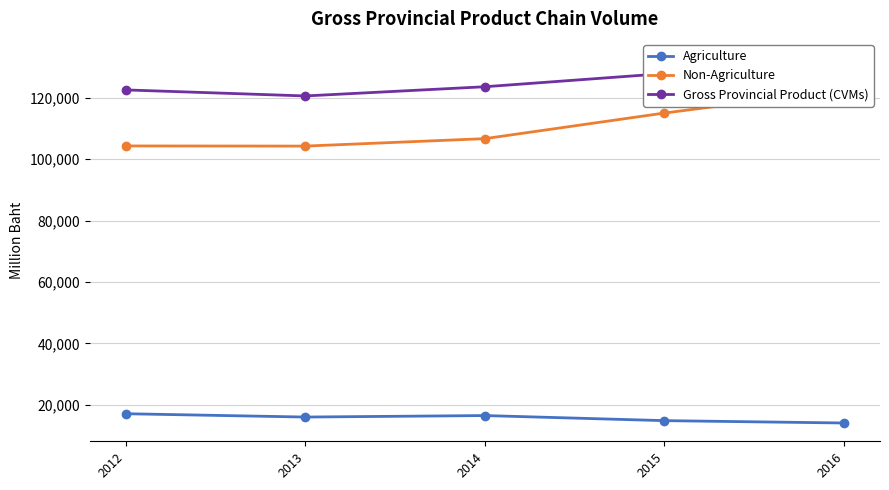

List the labels in order of Gross Provincial Product (CVMs) value, smallest first.

2013, 2012, 2014, 2015, 2016